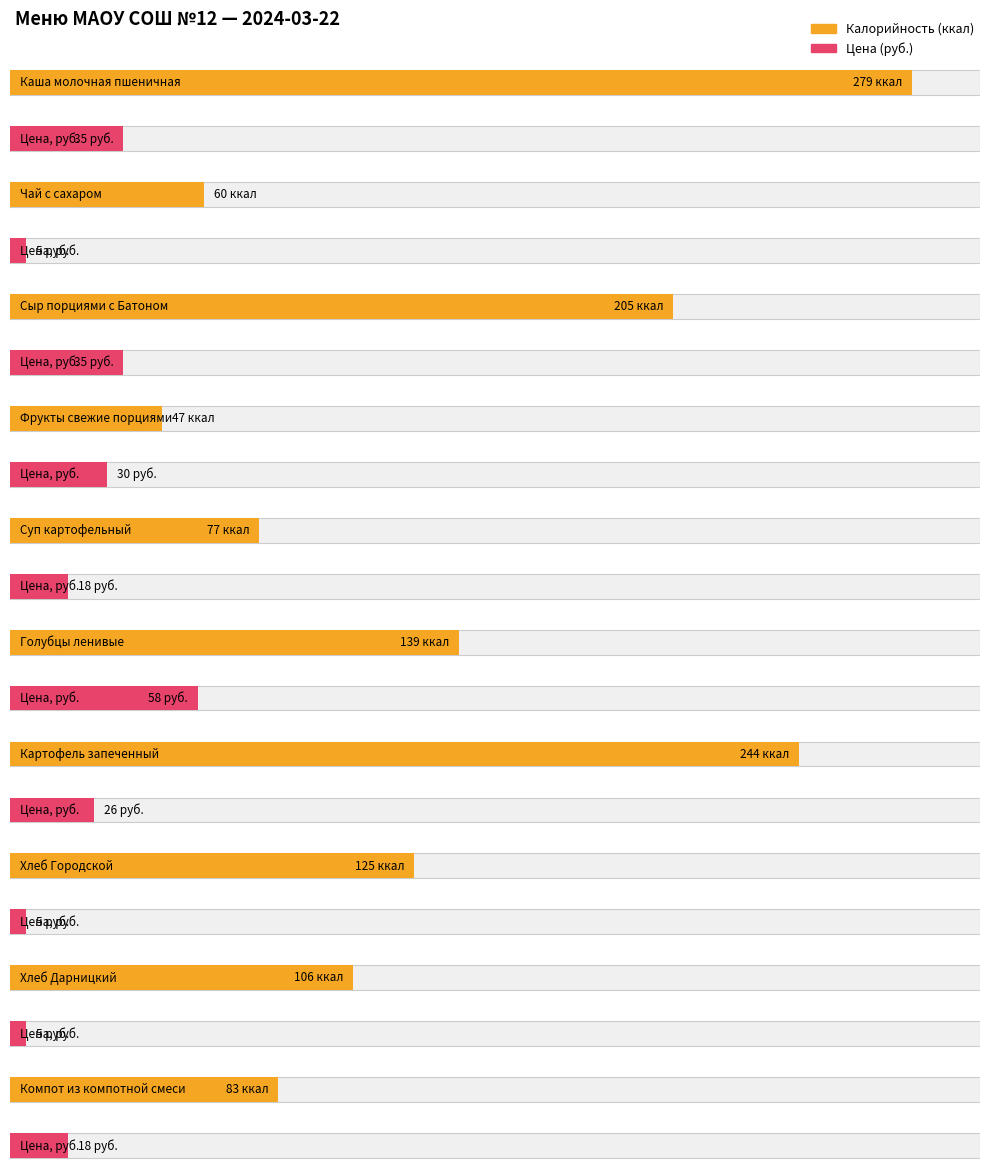

Are the bars horizontal?

Yes